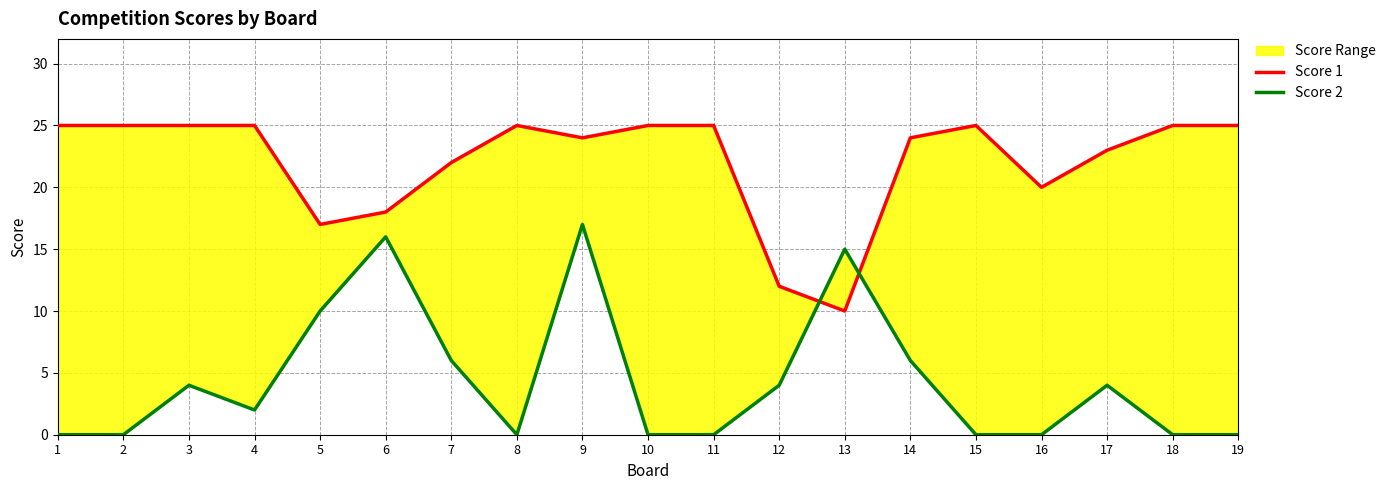

Reading right to left, what are all the values shown in this chart?

Score 1: 25	25	23	20	25	24	10	12	25	25	24	25	22	18	17	25	25	25	25
Score 2: 0	0	4	0	0	6	15	4	0	0	17	0	6	16	10	2	4	0	0